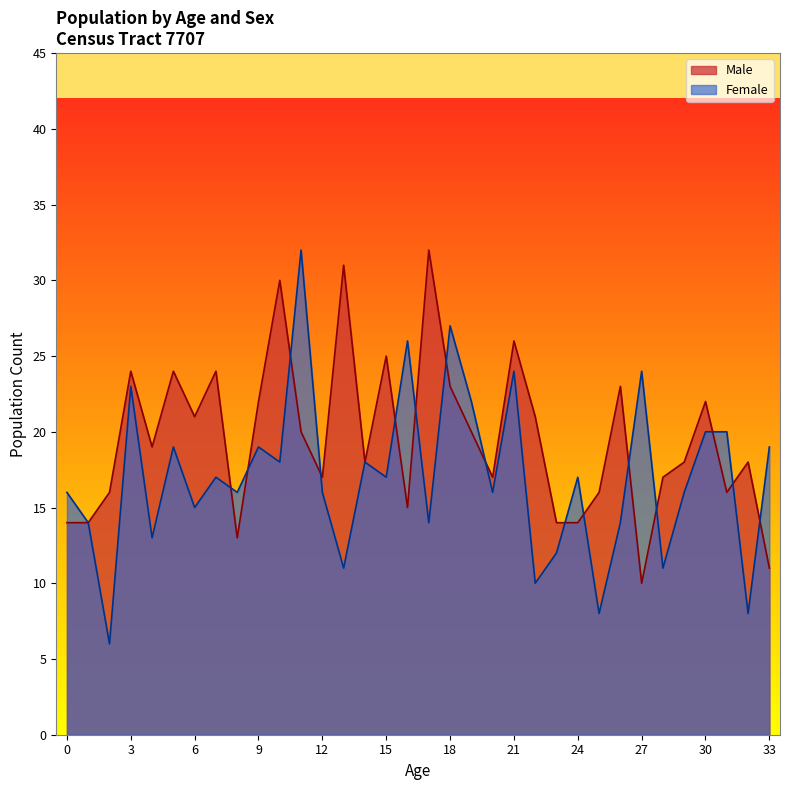

In Male, how many points are lower than both neighbors (excluding endpoints)?

9